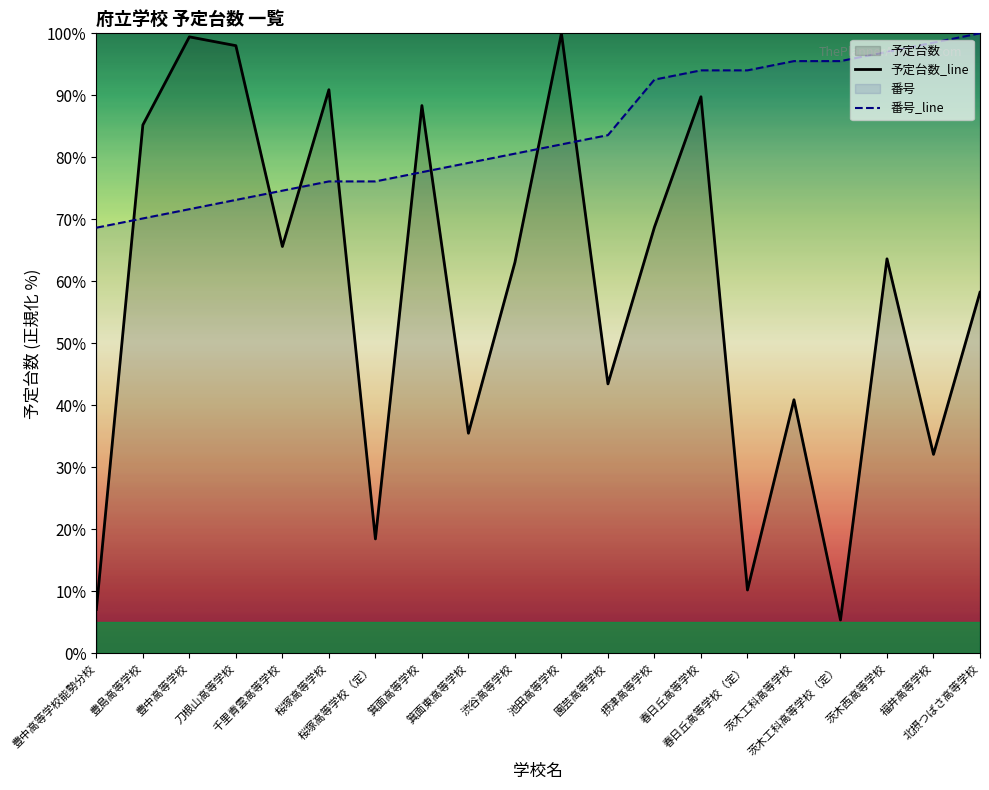

What is the difference between the highest and lowest values at 茨木西高等学校?

33.4